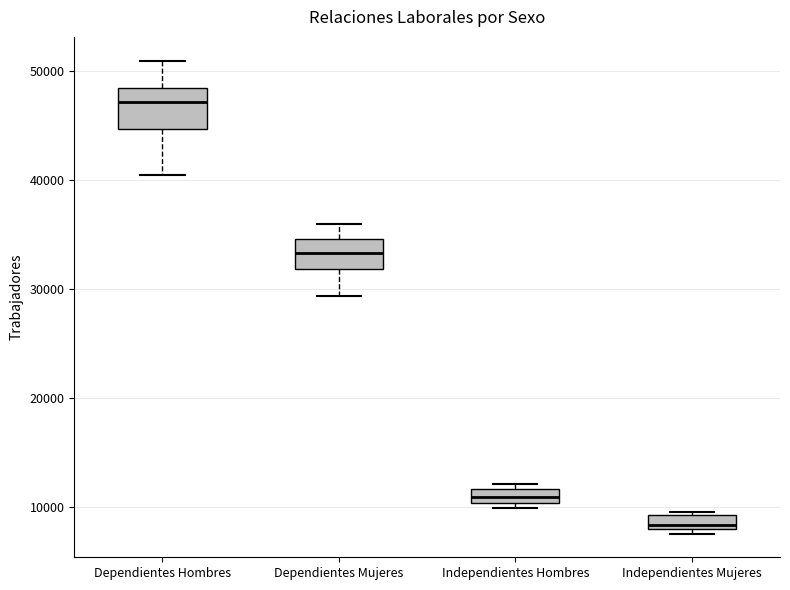

Where is the upper edge of the box for Dependientes Mujeres on the y-axis? The values are not printed on the chart, so give them approximately, as read against the axis.

35000